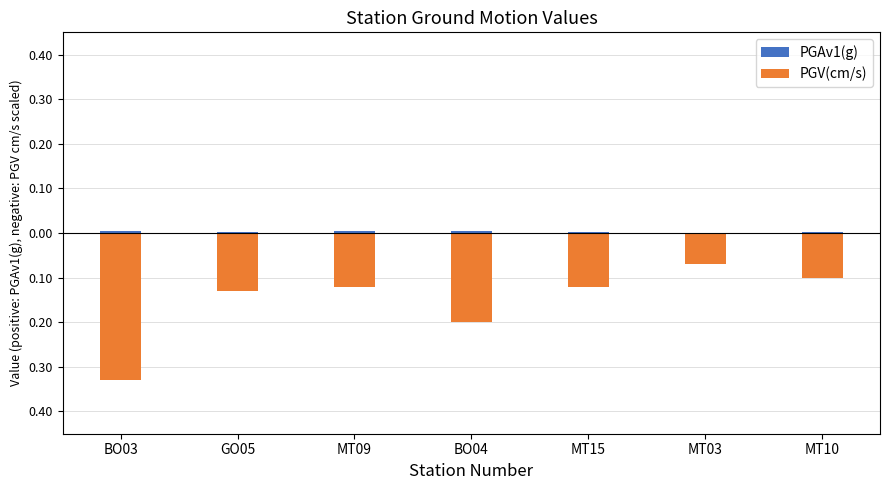

Rank the categories by PGAv1(g) value from lowest to highest.

MT03, GO05, MT15, MT10, MT09, BO04, BO03